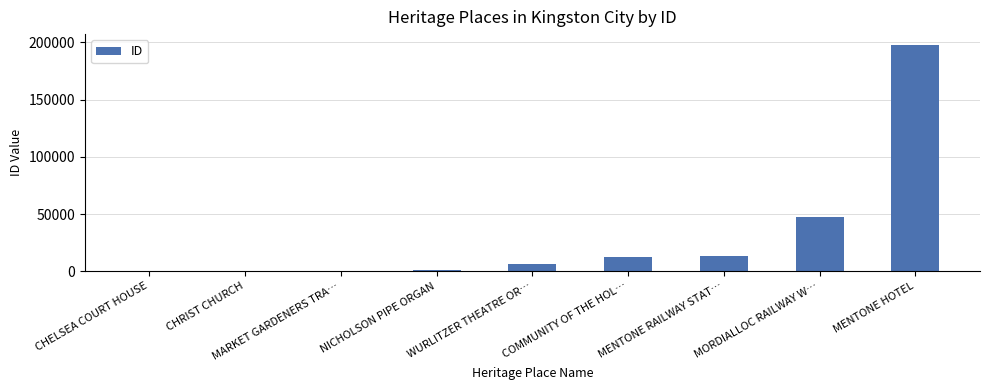

Is it true that the value at COMMUNITY OF THE HOL… is 21657?

False